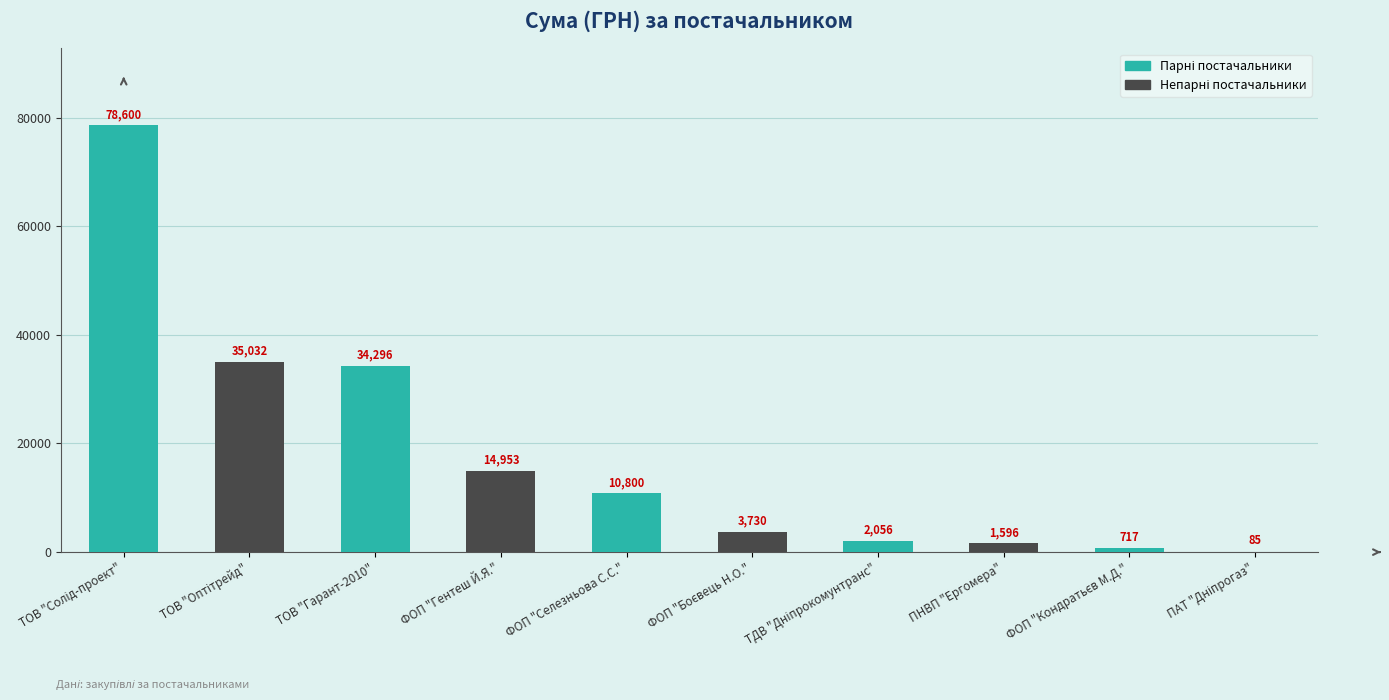

What is the sum of the values at ТОВ "Гарант-2010" and ПНВП "Ергомера"?

35892.0